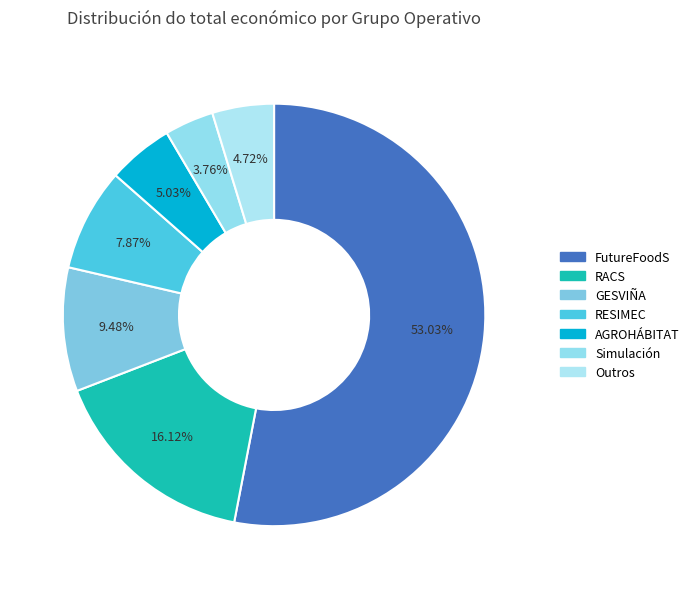

Which slice is the largest?

FutureFoodS